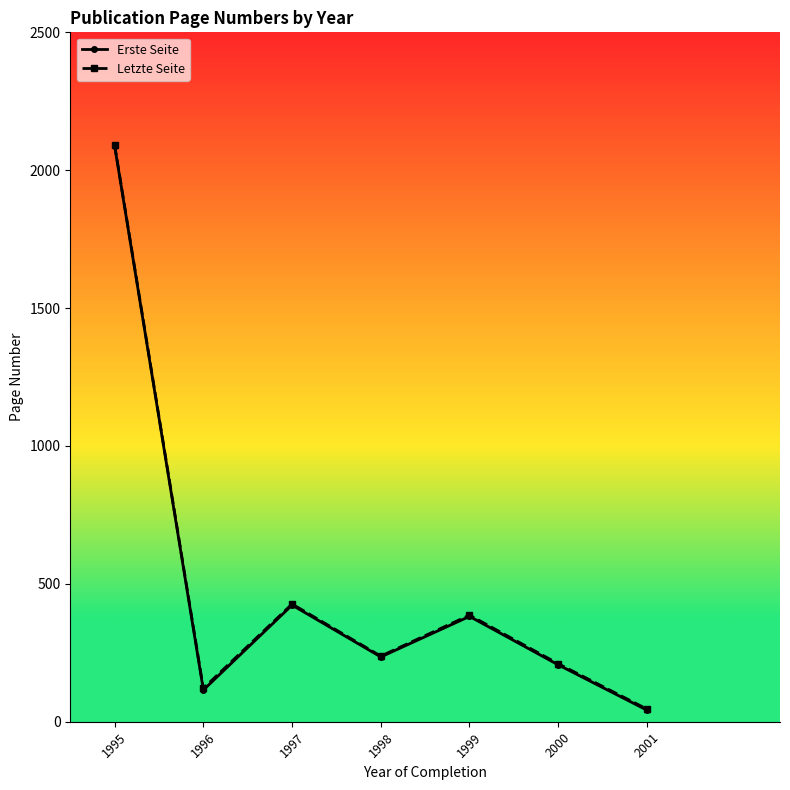

How many values in the Erste Seite series exceed 235?

3